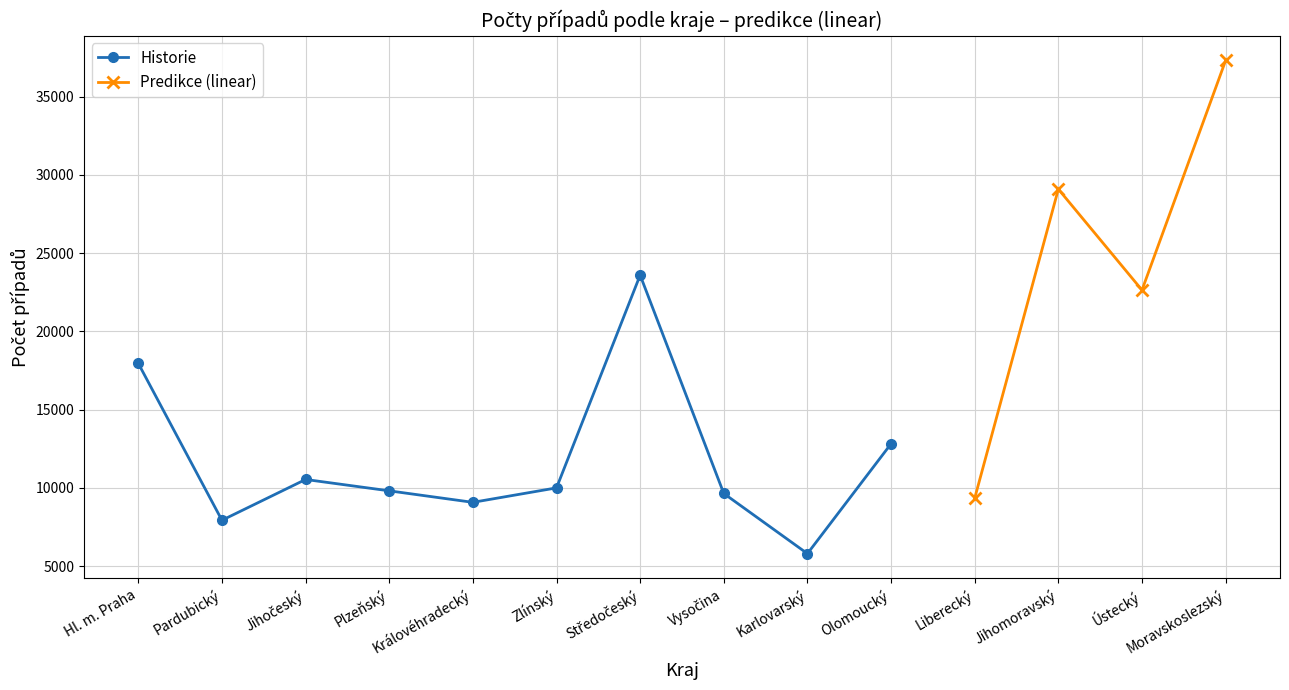

Read the value at Středočeský, to the nearest 10.

23590